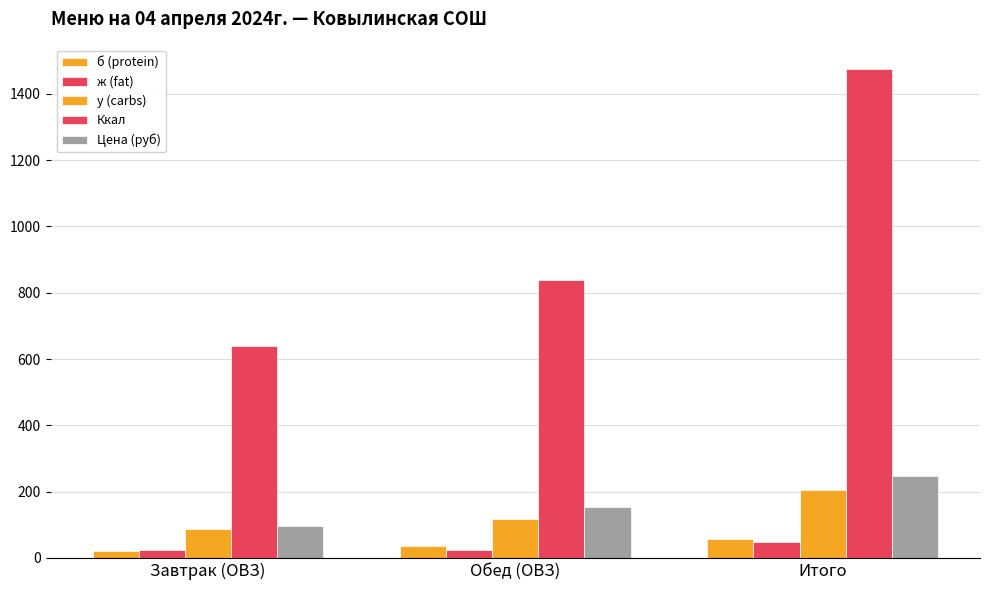

Are the bars horizontal?

No